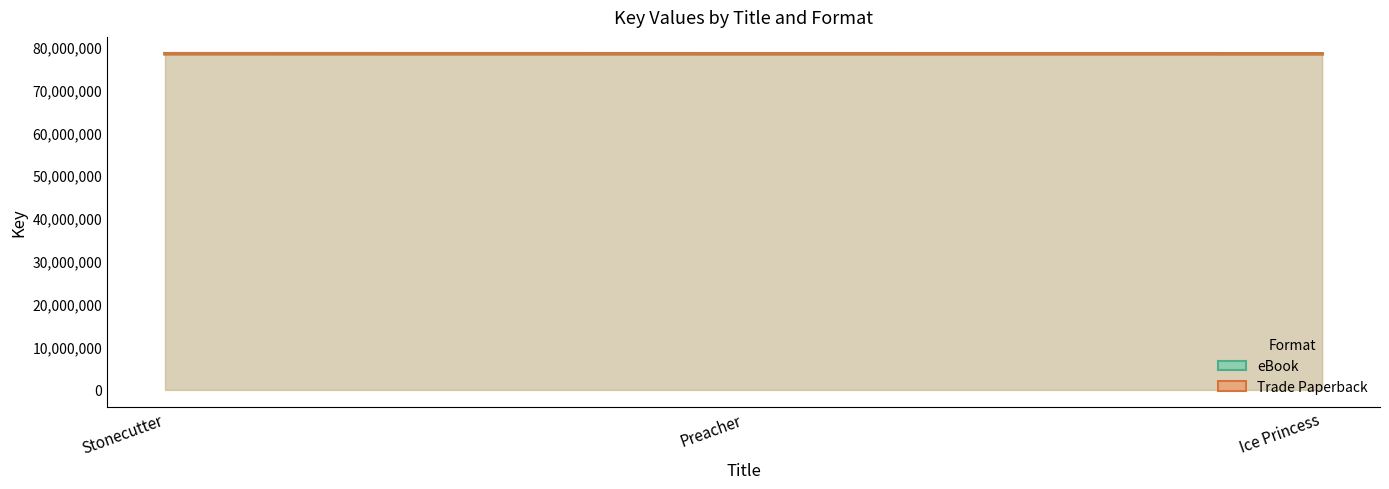

How many lines are shown in the chart?

2